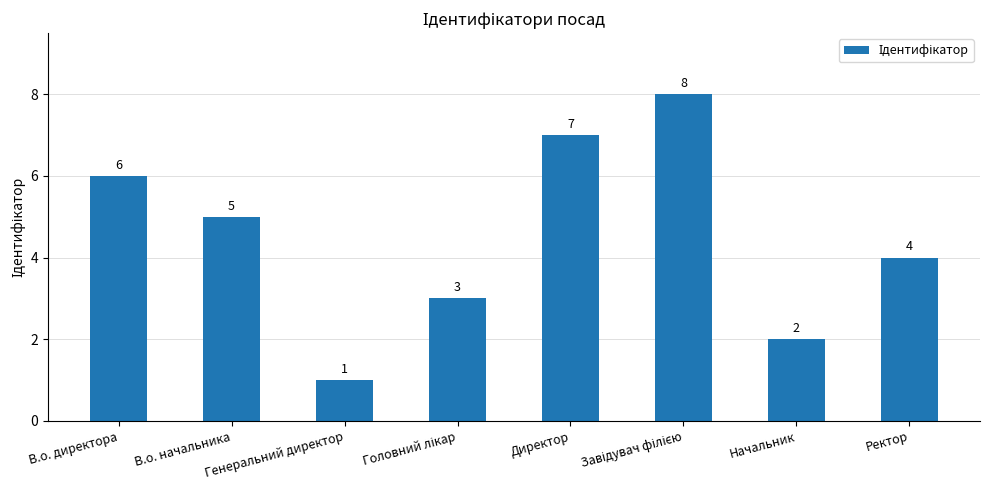

What is the label of the 8th bar from the right?

В.о. директора